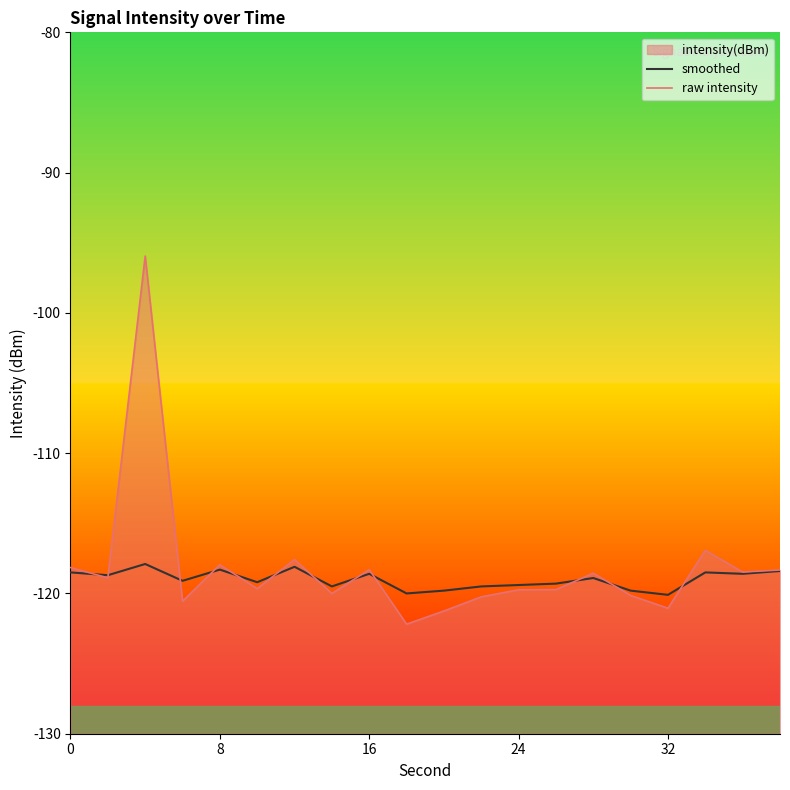

Is the value of smoothed at 9 greater than the value of raw intensity at 7?

Yes